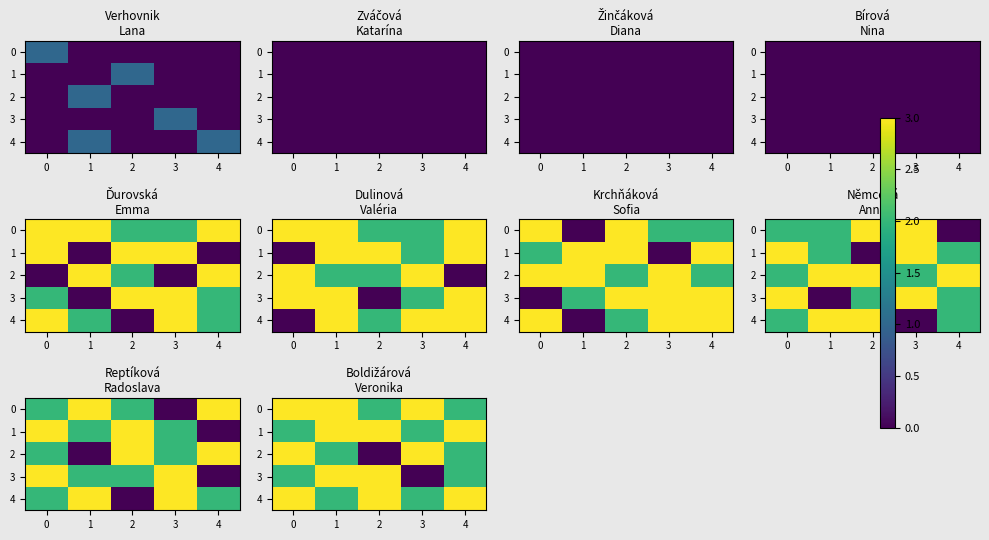

What value does the 3 series have at 2?

3